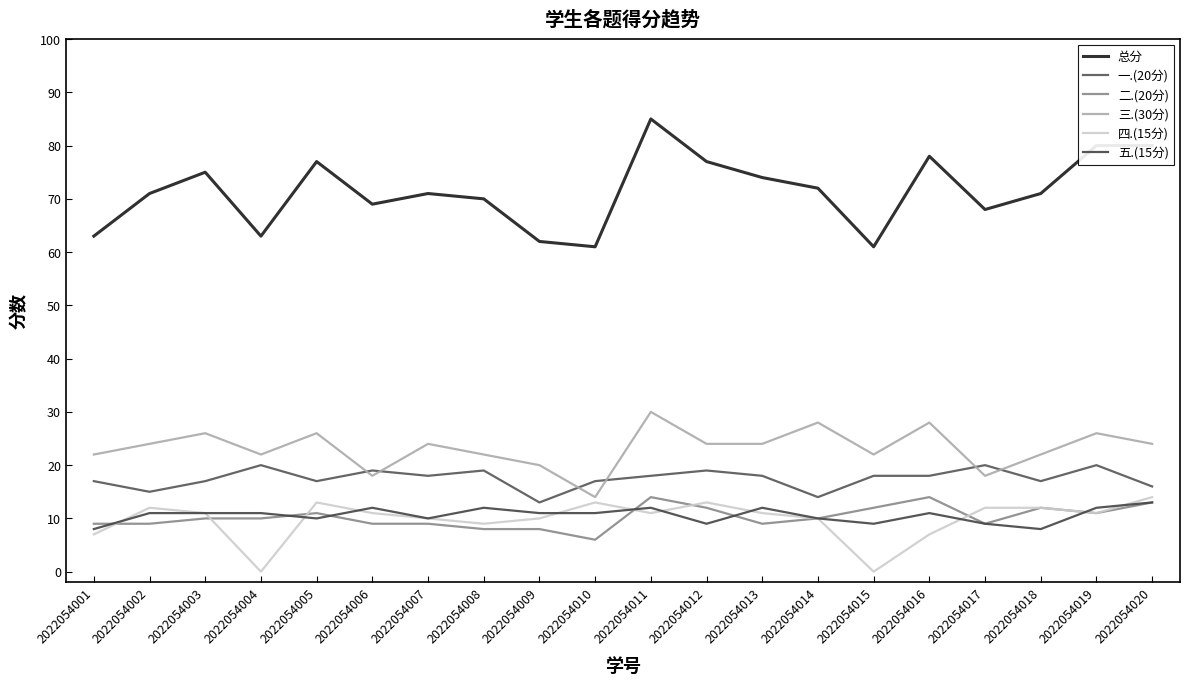

Is this an area chart (filled region under the line)?

No